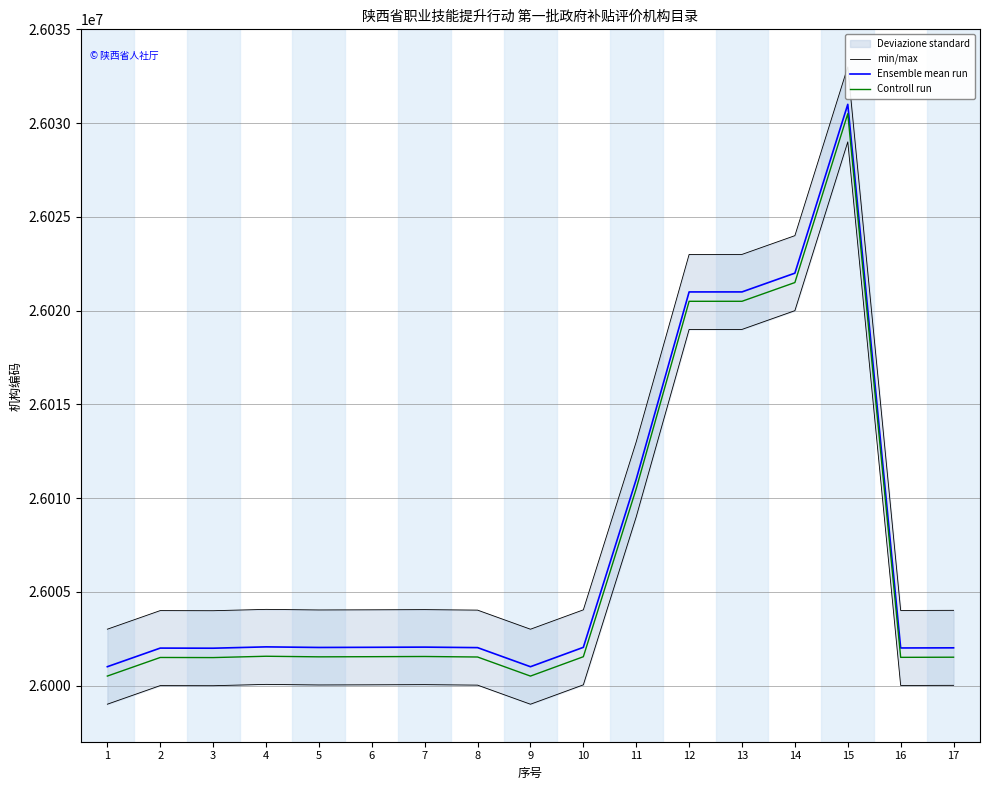

How many interior local valleys does the min/max series have?

4